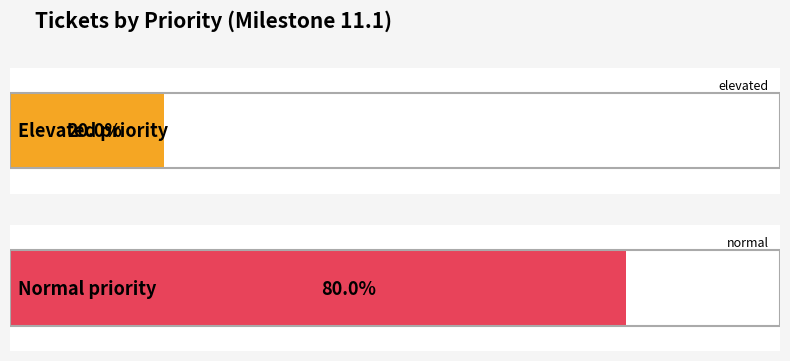

What is the change in value from 15530 to 15532?

+2